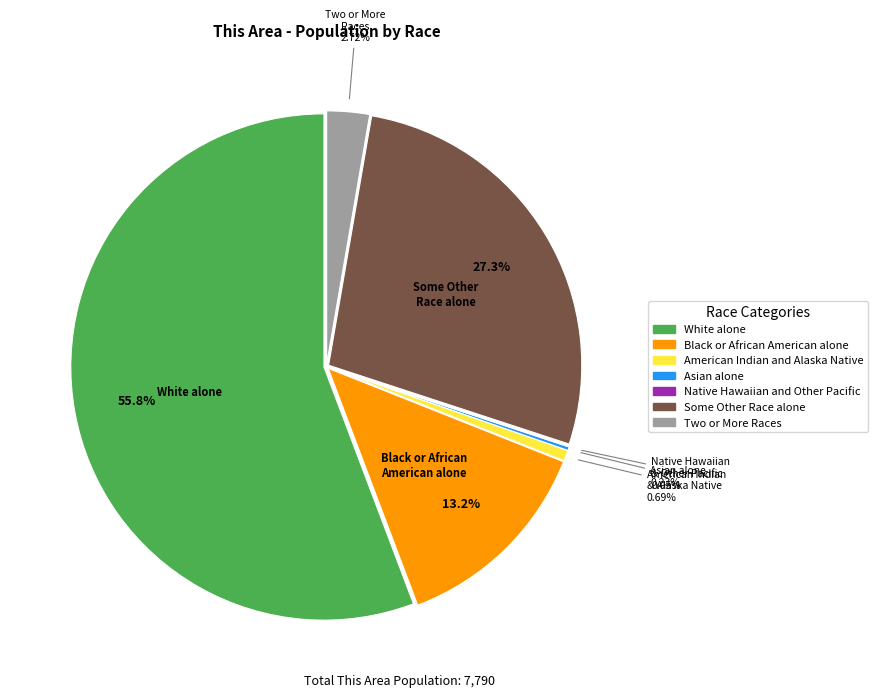

The Some Other Race alone slice represents 39% of the pie. True or false?

False